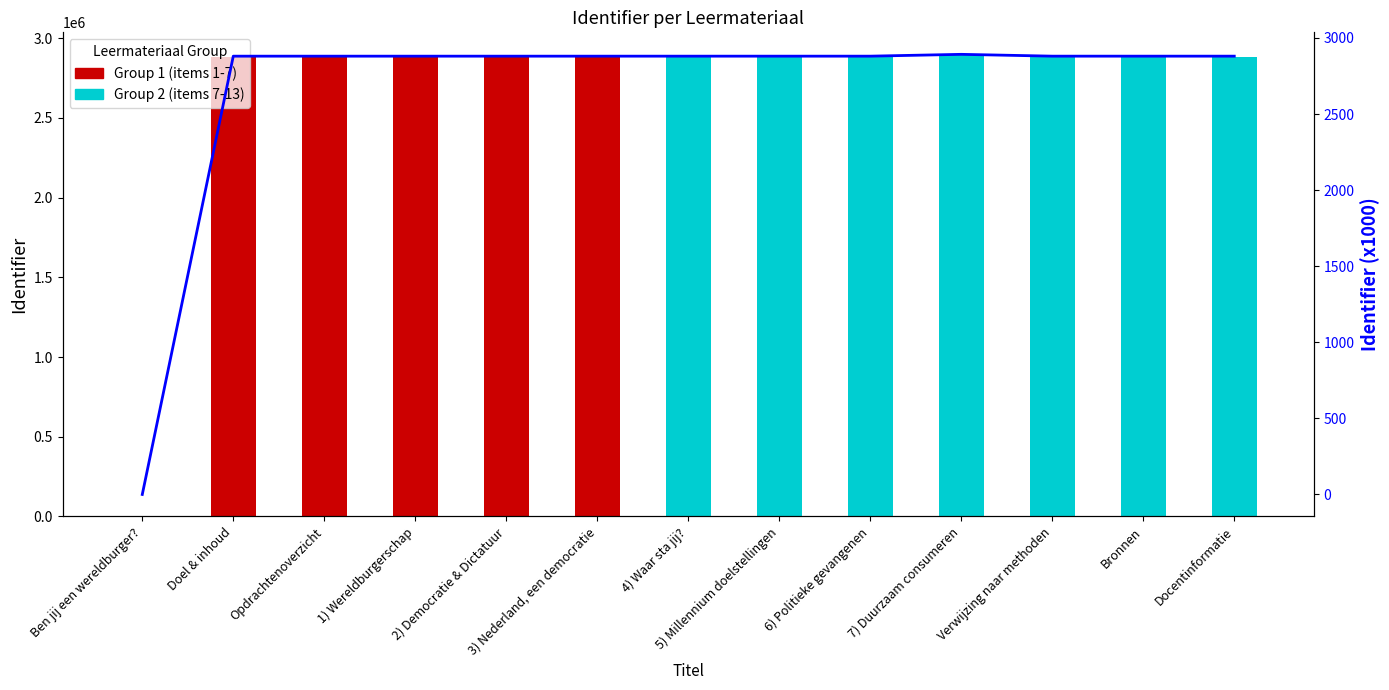

Reading right to left, what are all the values shown in this chart?

Docentinformatie=2880.6	Bronnen=2880.6	Verwijzing naar methoden=2880.6	7) Duurzaam consumeren=2892.6	6) Politieke gevangenen=2880.6	5) Millennium doelstellingen=2880.6	4) Waar sta jij?=2880.6	3) Nederland, een democratie=2880.6	2) Democratie & Dictatuur=2880.6	1) Wereldburgerschap=2880.6	Opdrachtenoverzicht=2880.6	Doel & inhoud=2880.5	Ben jij een wereldburger?=0.0